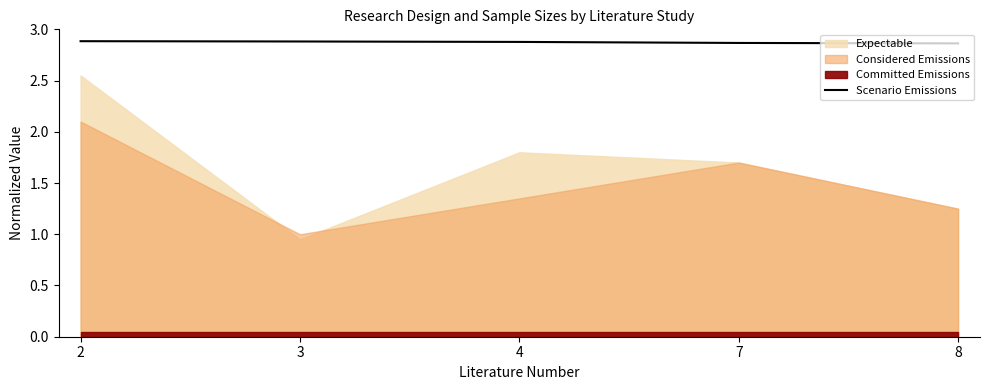

The value of Scenario Emissions at 8 is 4.0. True or false?

False